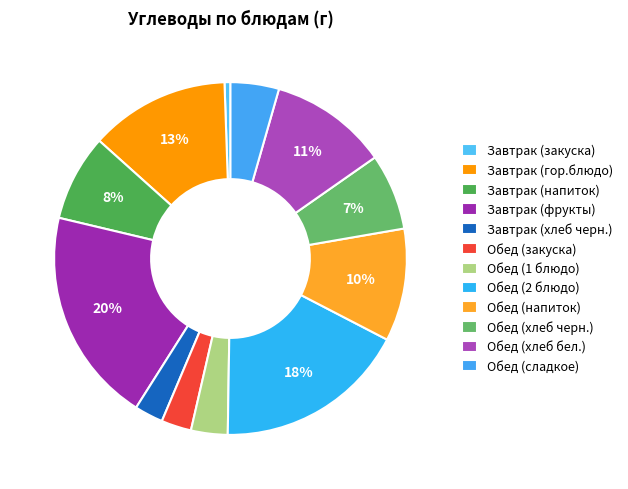

To the nearest percent, what is the average slice percentage?

8%